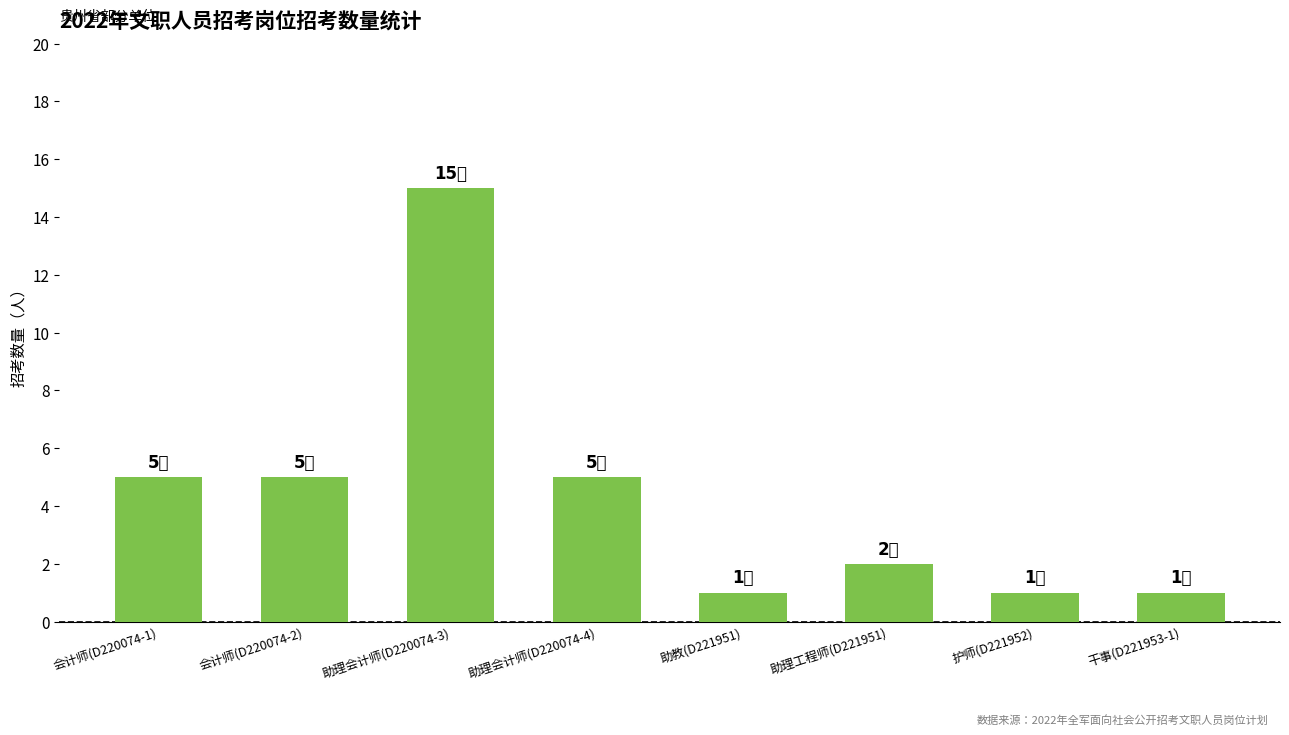

What is the label of the 7th bar from the left?

护师(D221952)